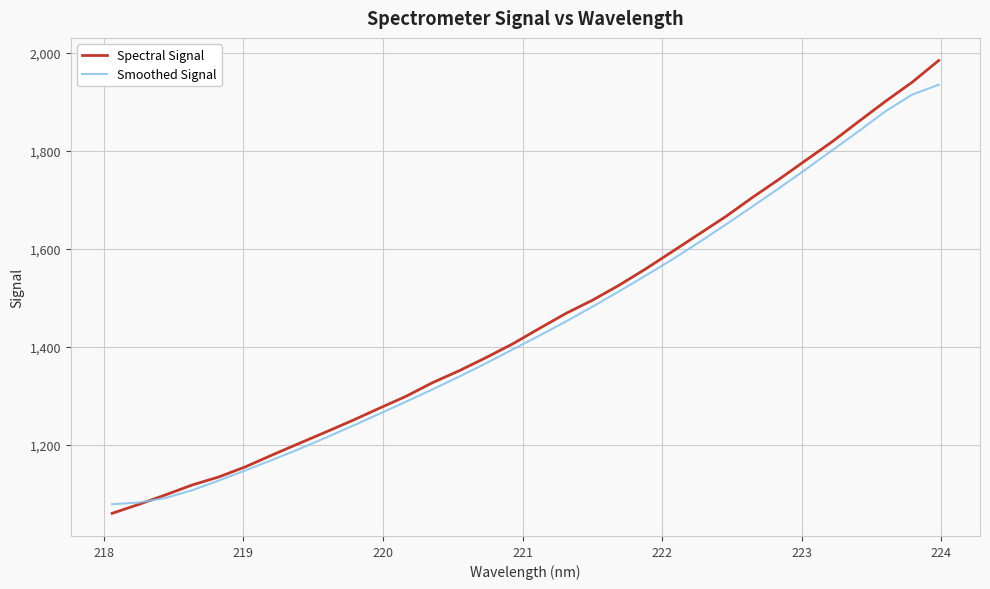

How many values in the Smoothed Signal series exceed 1422?

16